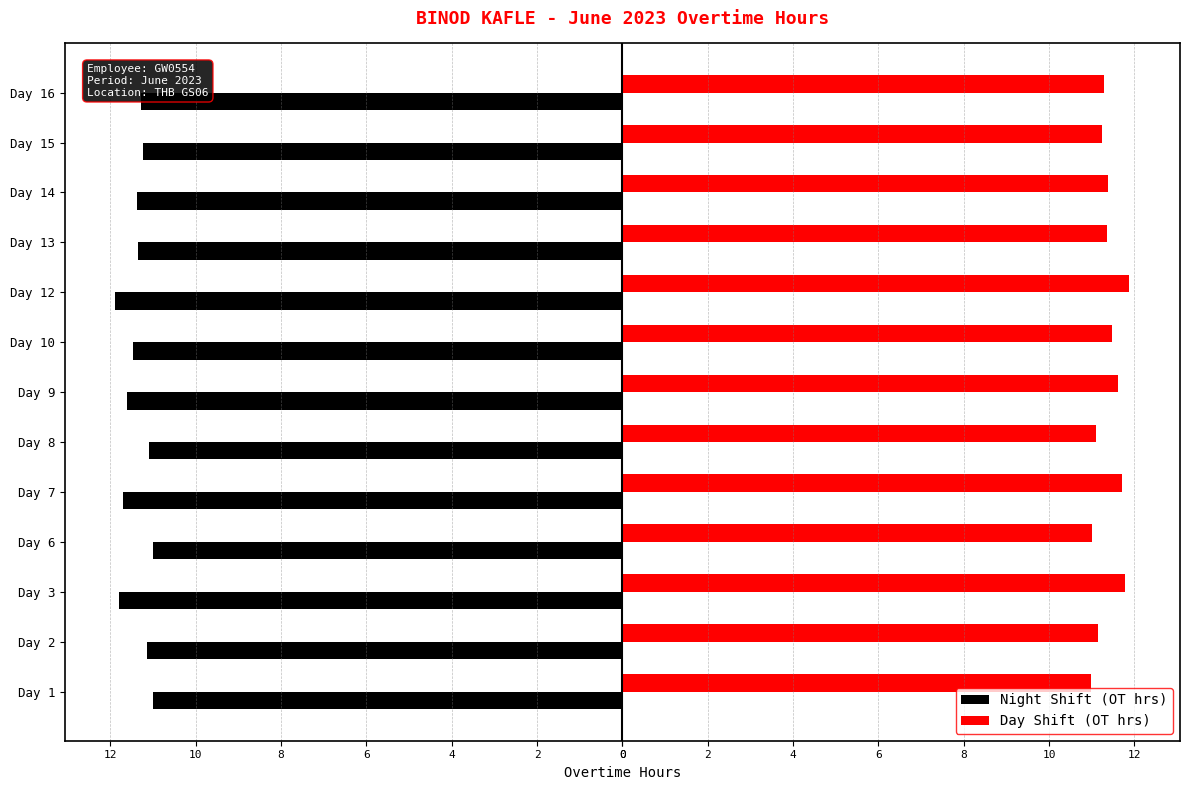

What is the value of the Day Shift (OT hrs) bar at the 11th from the left?

11.4